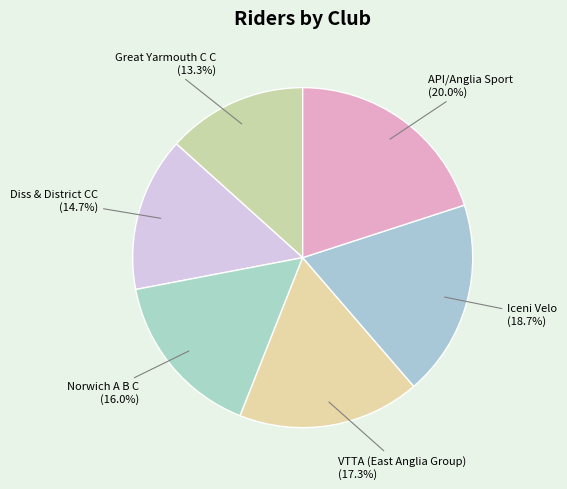

Does Norwich A B C account for over 50% of the chart?

No